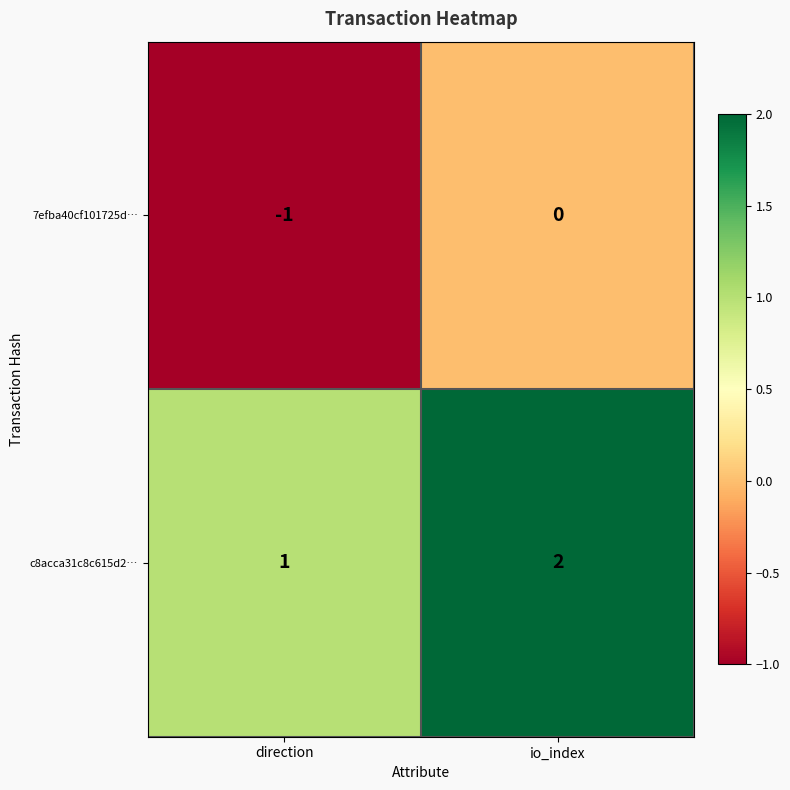

Rank the series by their maximum value, from lowest to highest.

7efba40cf101725d…, c8acca31c8c615d2…